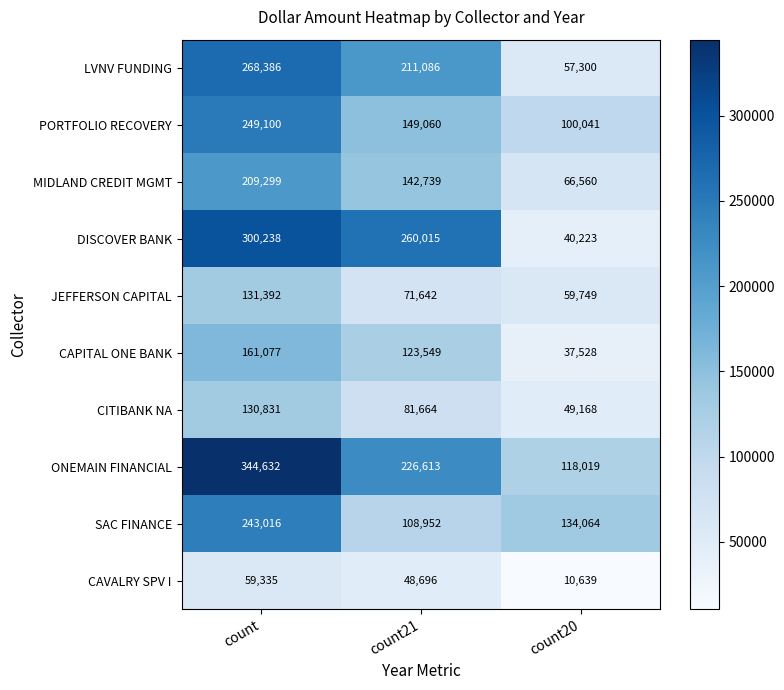

What is the highest value of the LVNV FUNDING series?

268386